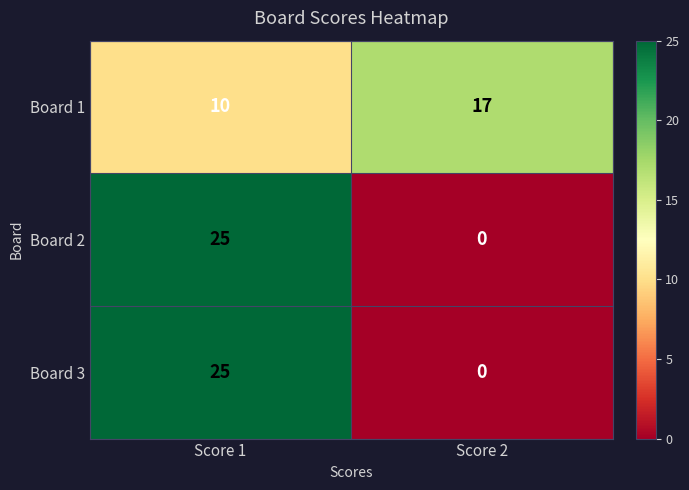

At which category does the chart reach its peak across all series?

Score 1